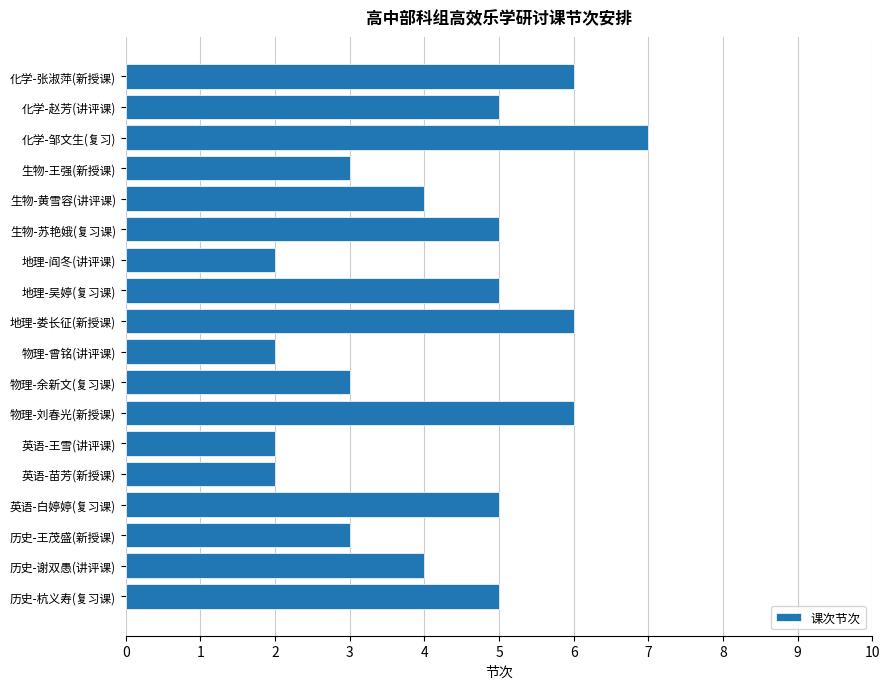

What is the ratio of the value at 化学-邹文生(复习) to the value at 生物-苏艳娥(复习课)?

1.4